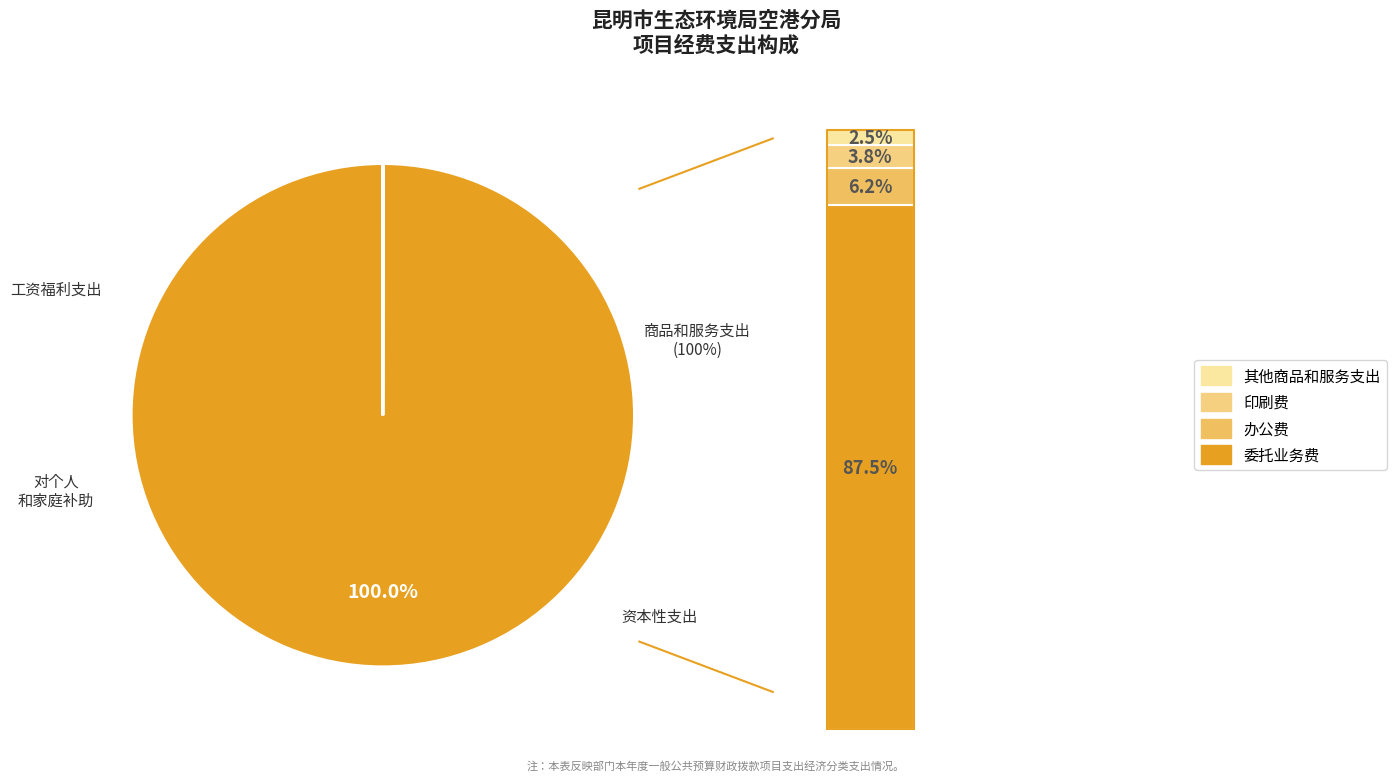

To the nearest percent, what is the average slice percentage?

25%